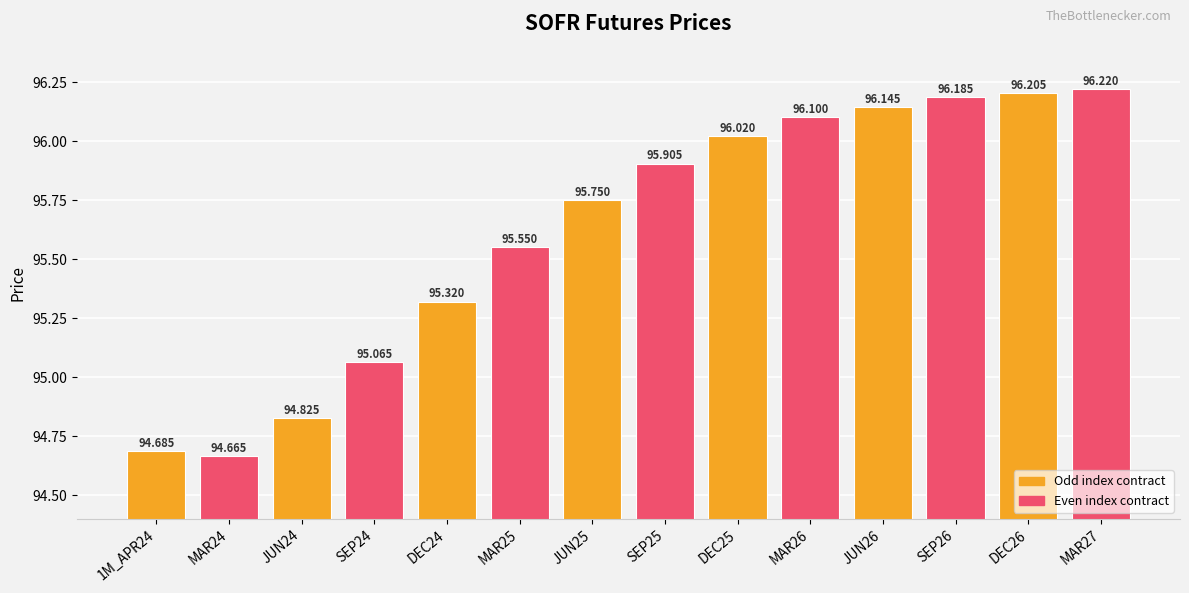

Which has a higher value, SEP25 or 1M_APR24?

SEP25